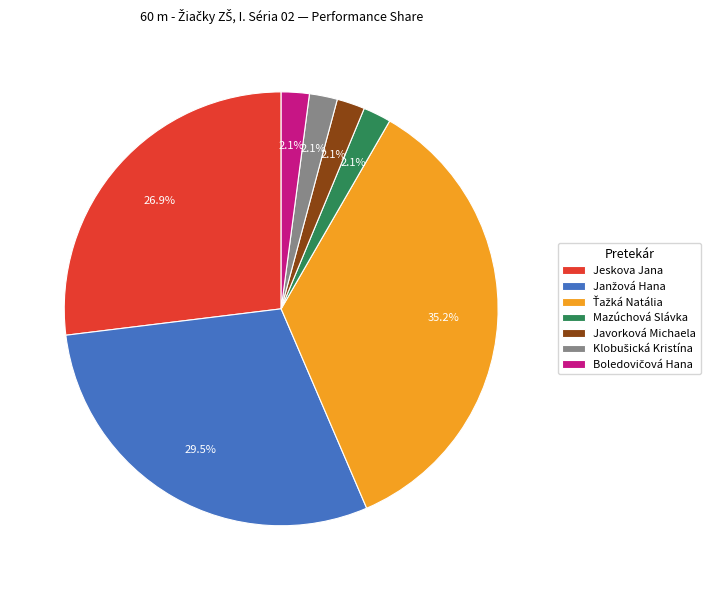

To the nearest percent, what is the combined percentage of Javorková Michaela and Jeskova Jana?

29%